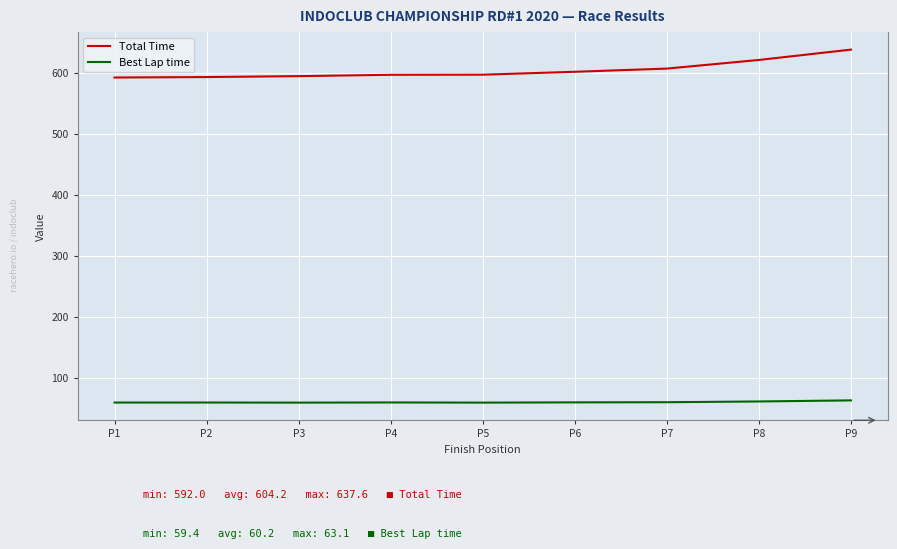

What is the average value of the Best Lap time series?

60.2